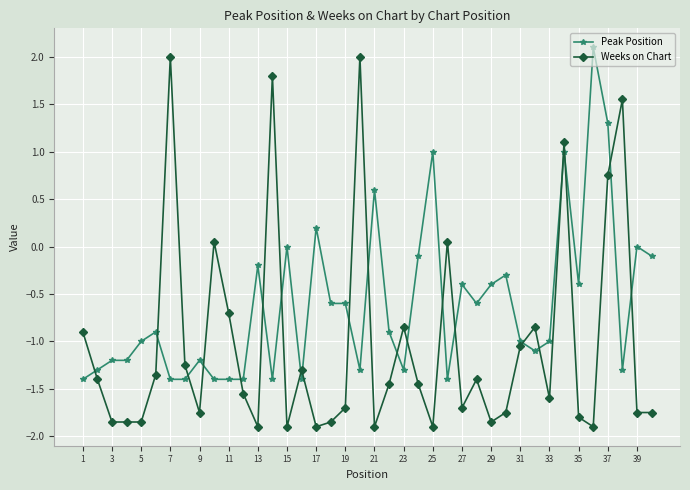

True or false: Peak Position and Weeks on Chart intersect in this chart.

True